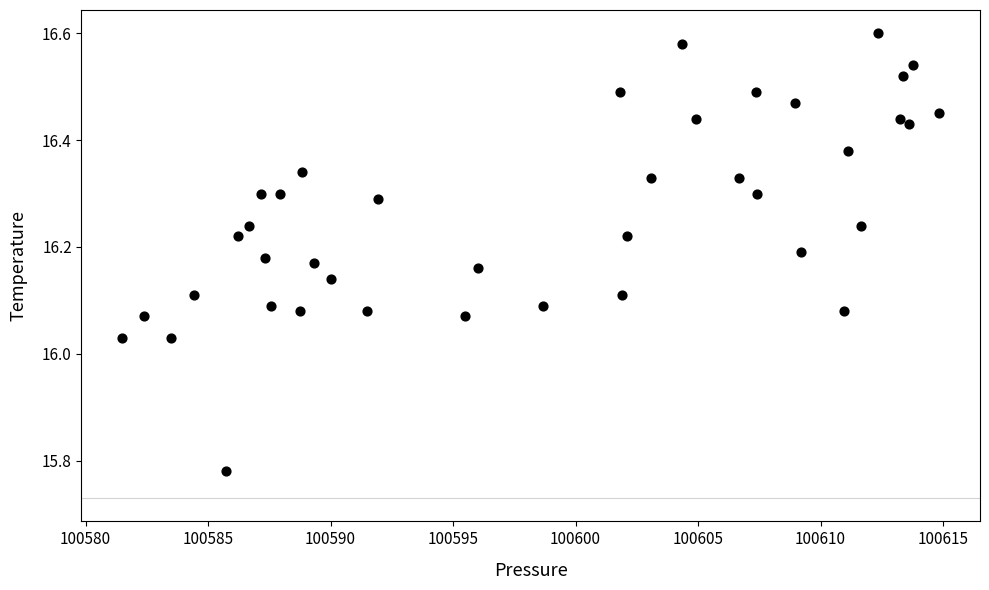

What is the range of X values (max minus min)?

33.3